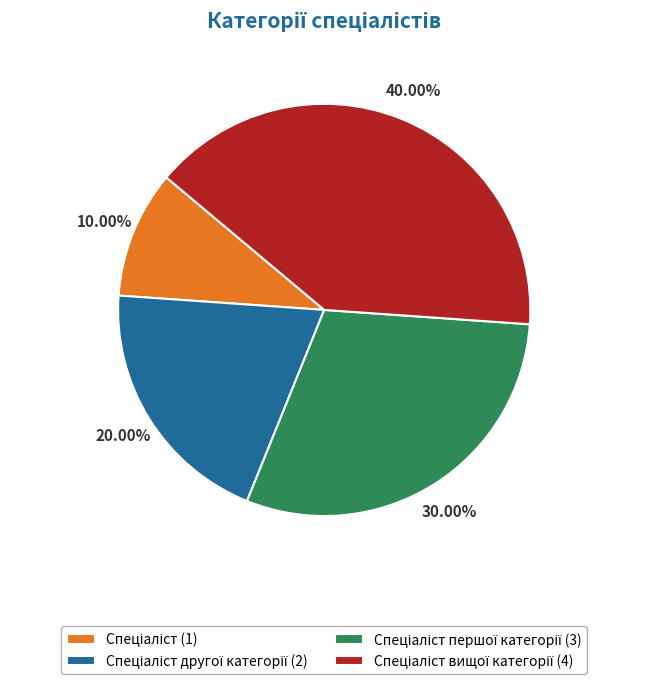

Is there any slice that represents more than half of the pie?

No